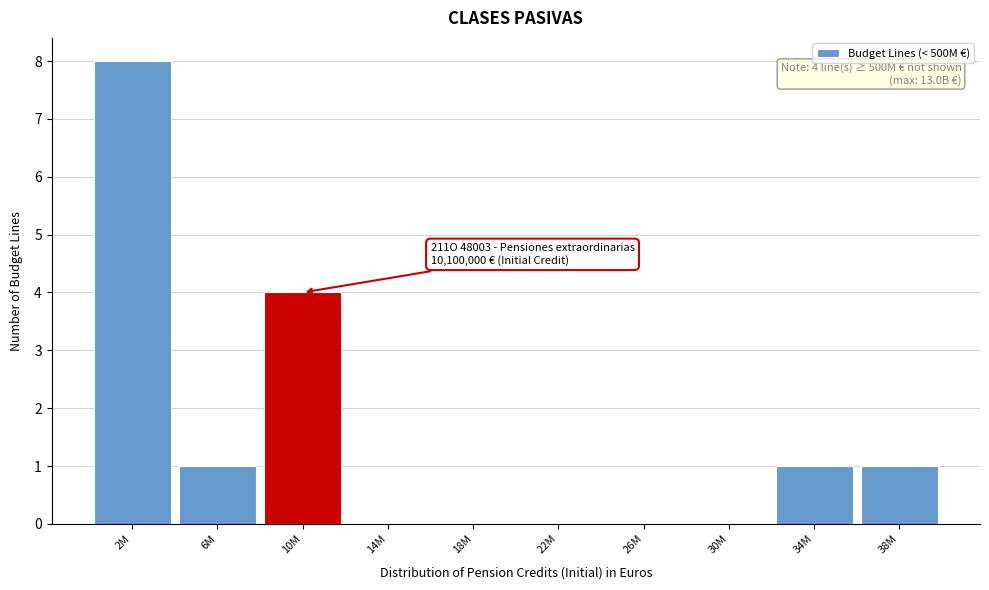

Reading left to right, list all the values displayed in this chart.

2M=8	6M=1	10M=4	14M=0	18M=0	22M=0	26M=0	30M=0	34M=1	38M=1